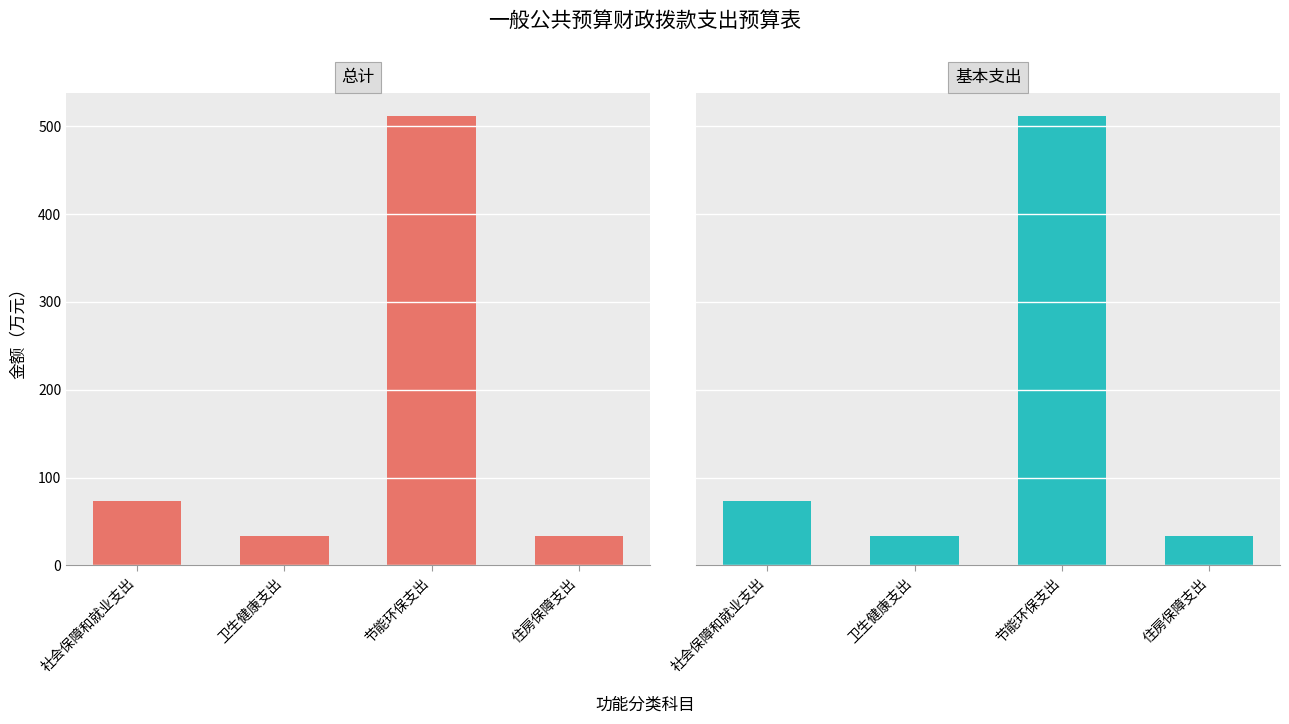

What is the total value across all series at 卫生健康支出?

66.8